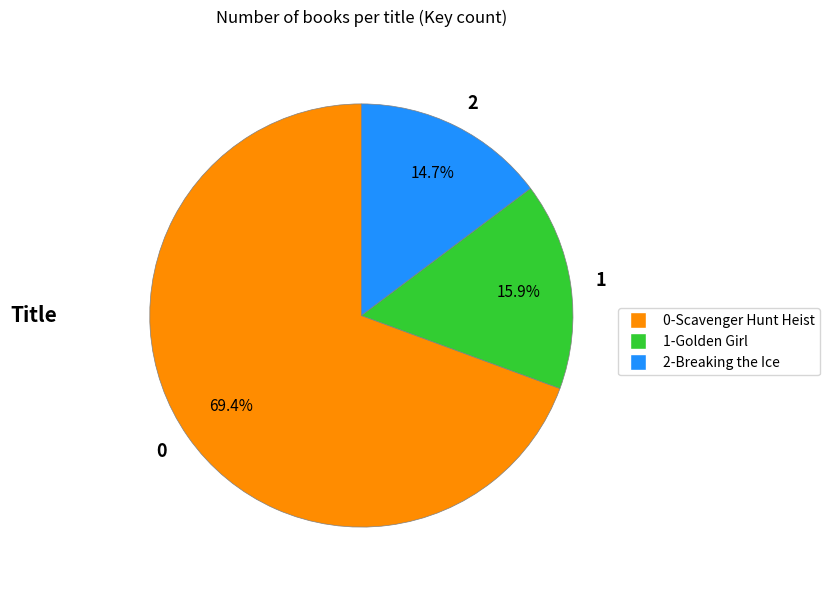

What percentage do 2 and 1 together represent?

30.6%